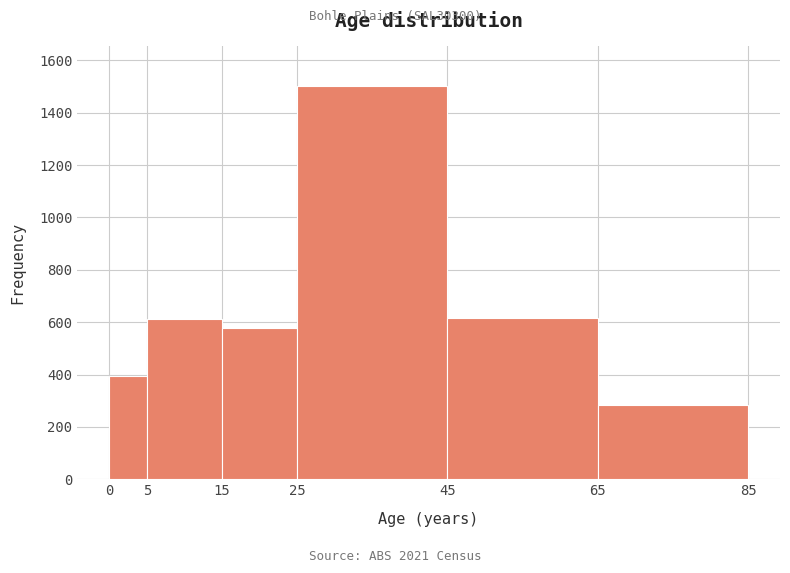

Which range on the x-axis has the tallest bar?

25 to 45